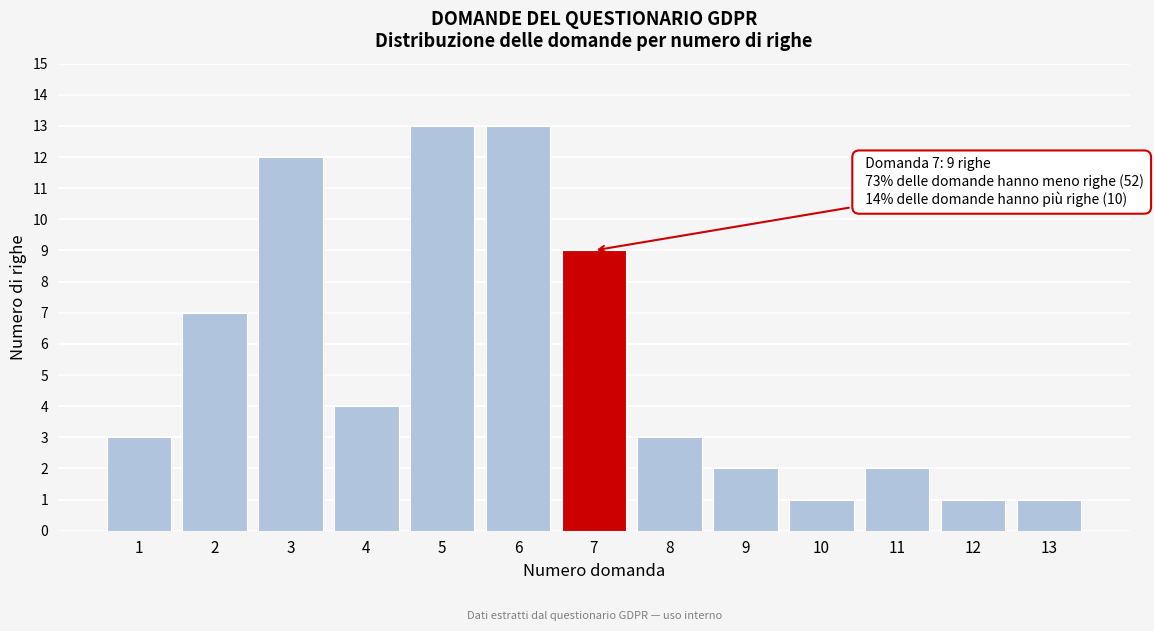

Reading left to right, transcribe all the data shown in this chart.

3	7	12	4	13	13	9	3	2	1	2	1	1